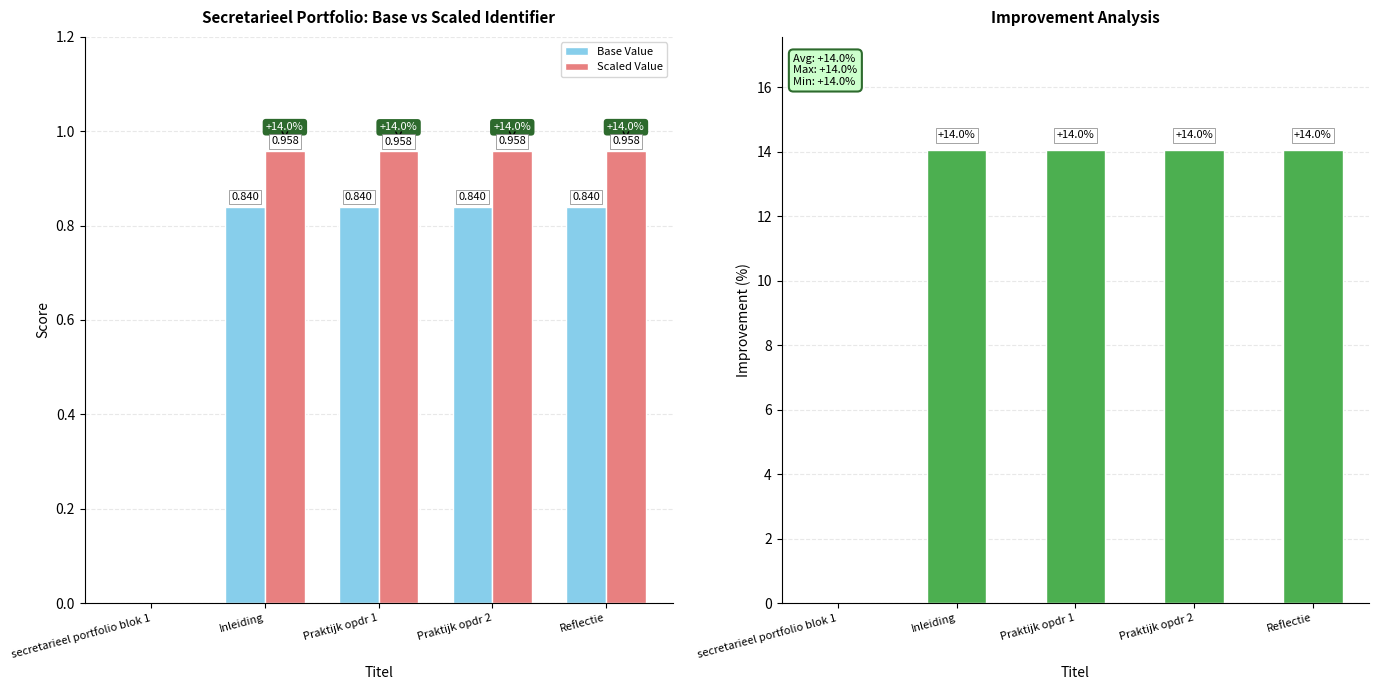

The value of Improvement (%) at Inleiding is 5.3. True or false?

False